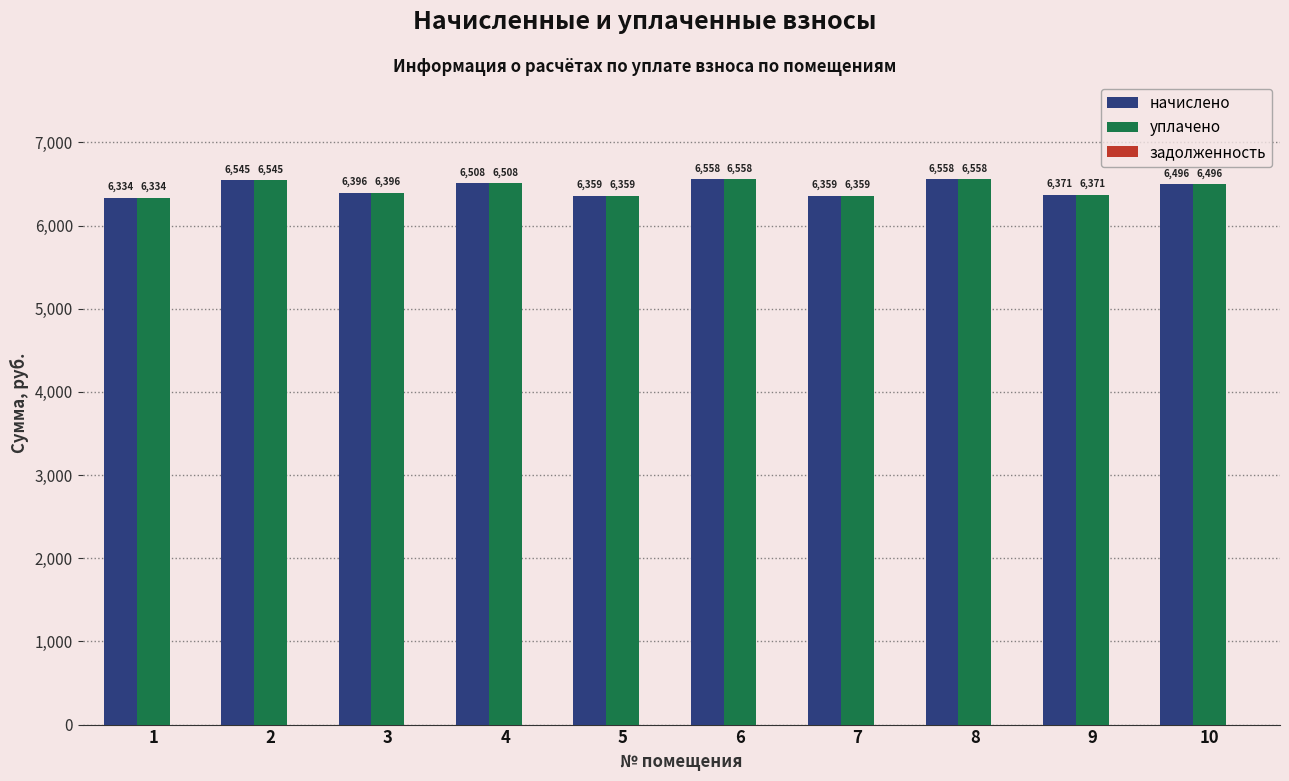

What is the difference between the highest and lowest values at 10?

0.0